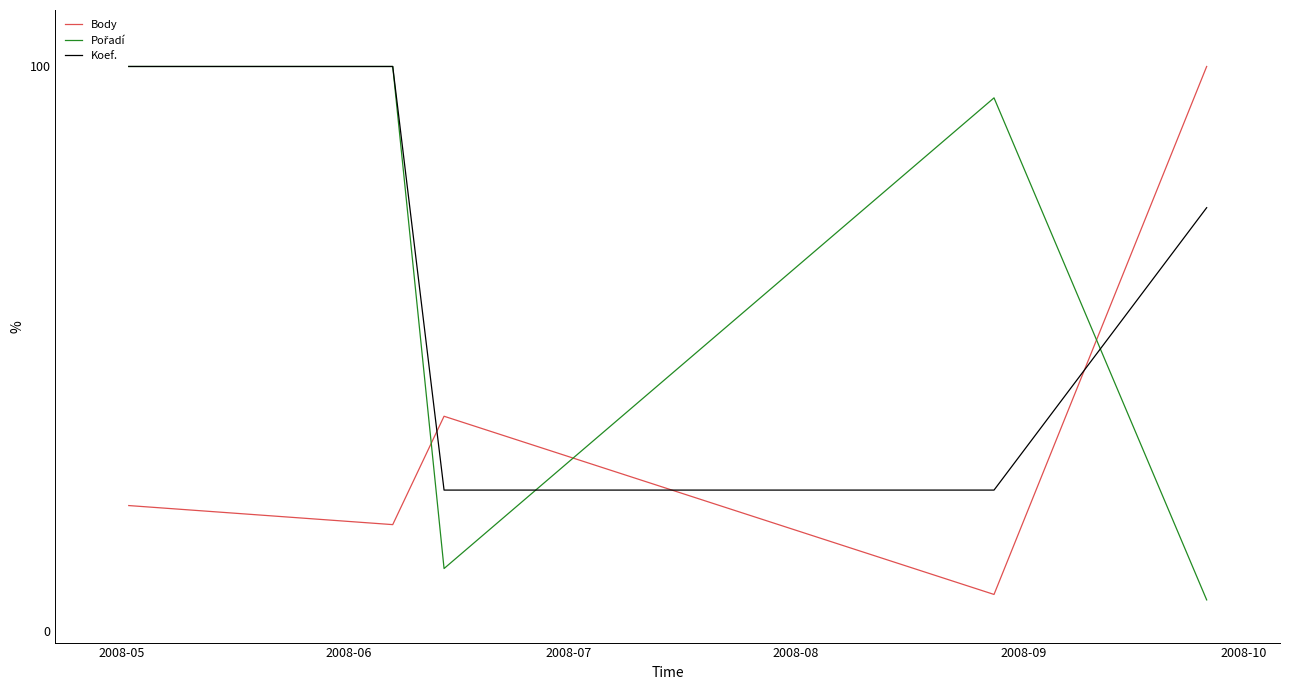

What is the smallest value displayed?

5.6